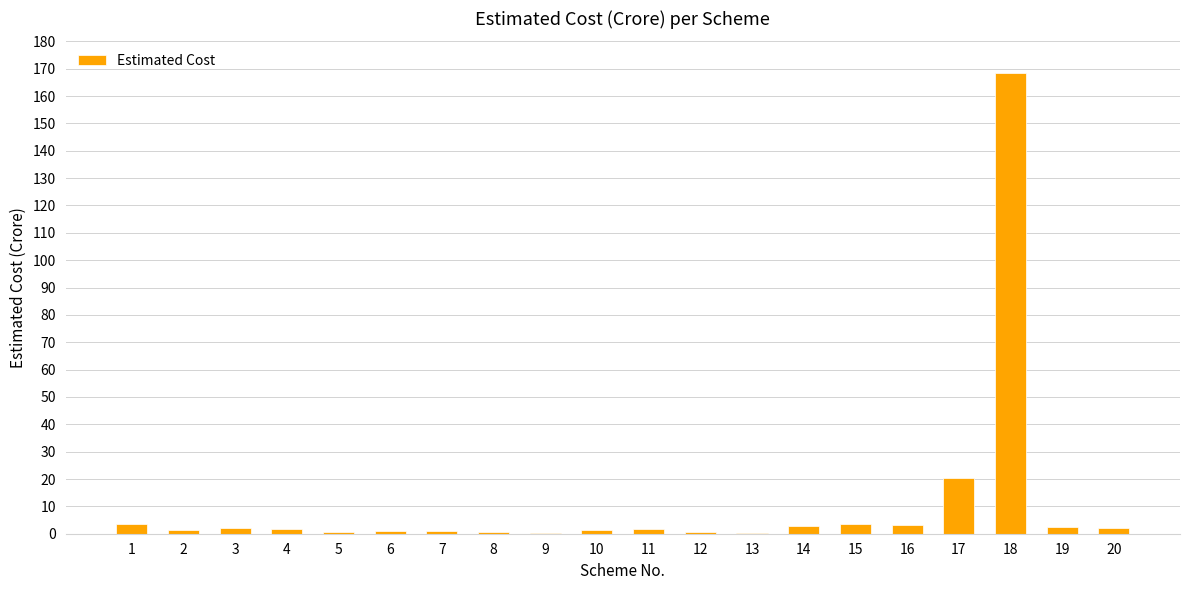

How many data points does each series have?

20